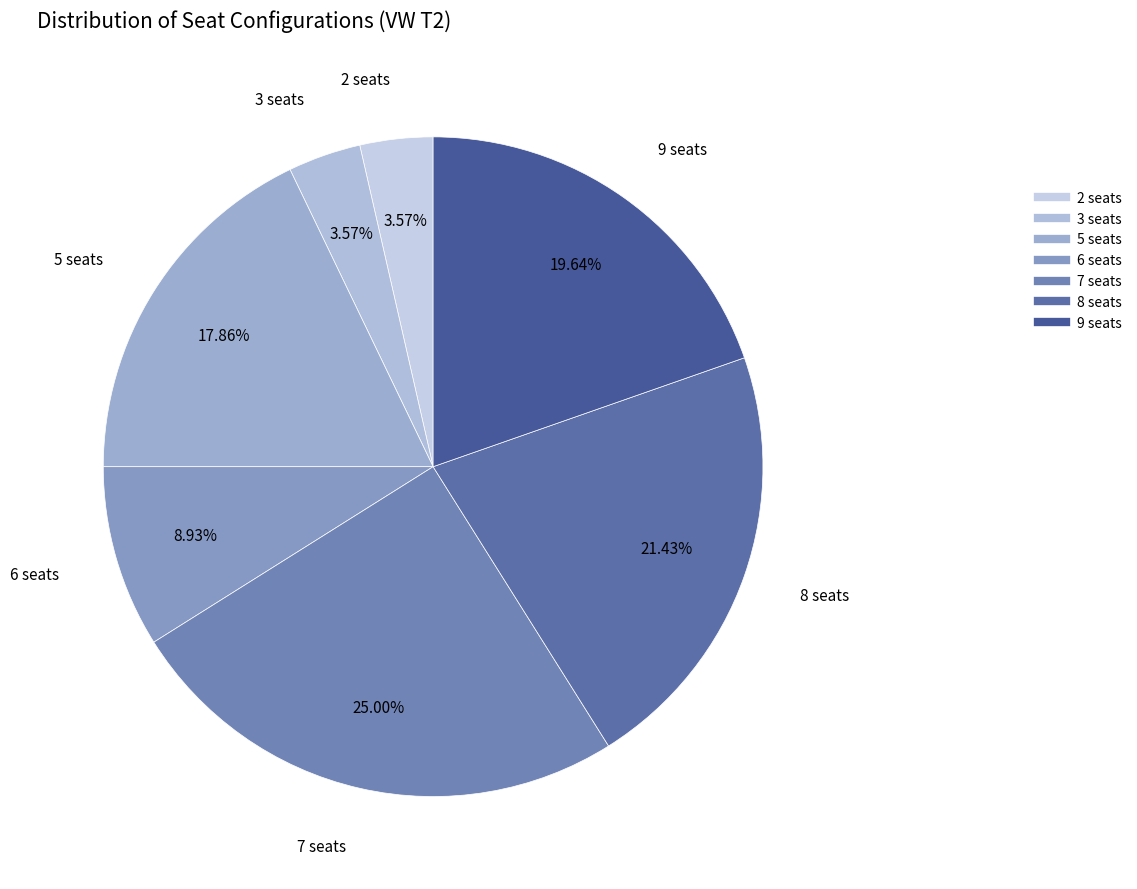

Approximately how many times larger is the value at 6 compared to 9?

0.5